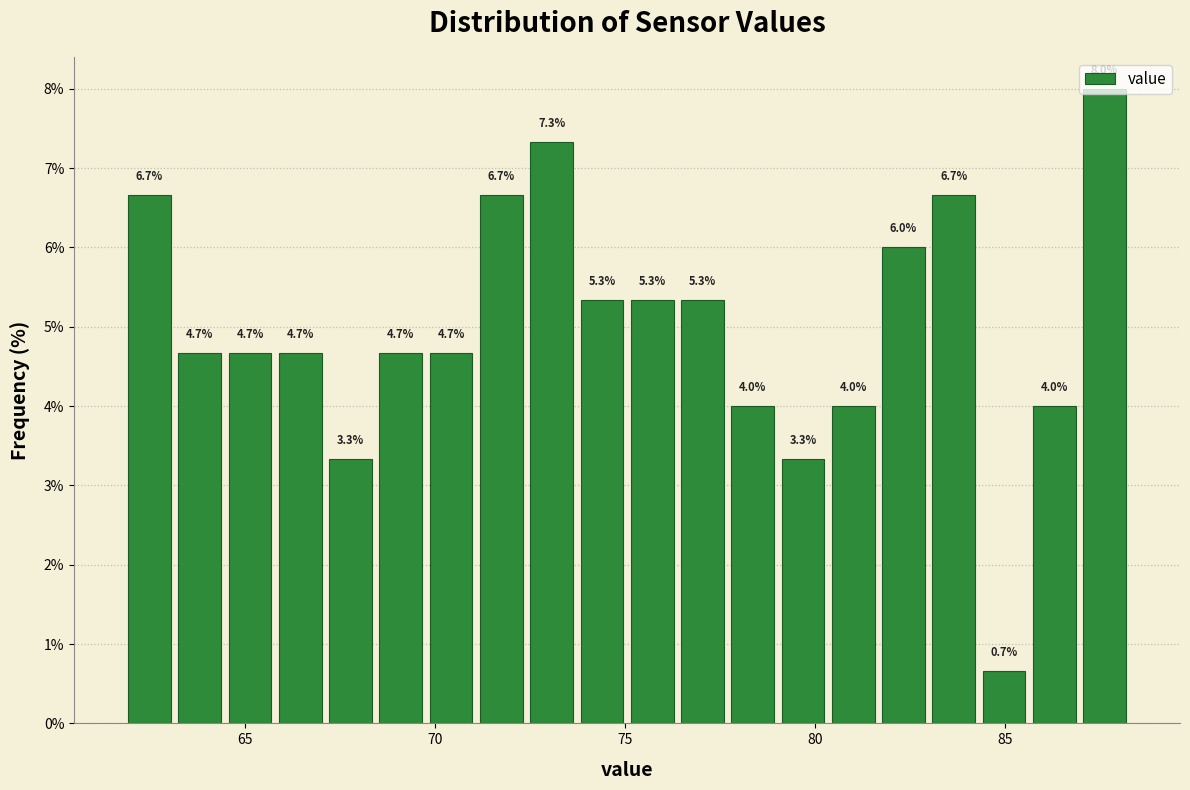

Around what value on the x-axis is the tallest bar? Give the approximate position of its centre, as read against the axis.

87.5